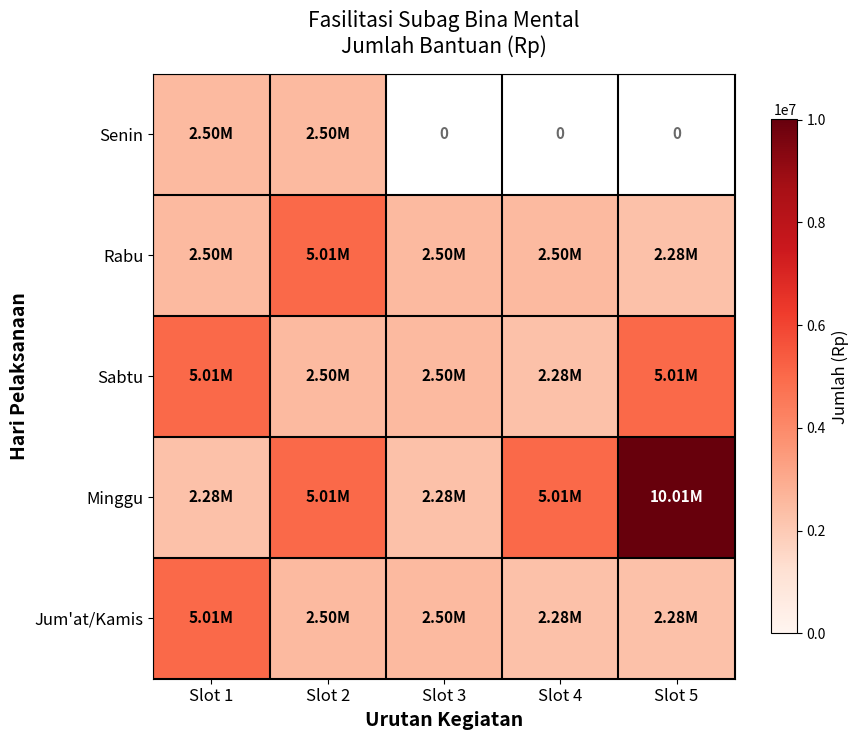

What is the smallest value displayed?

2280000.0